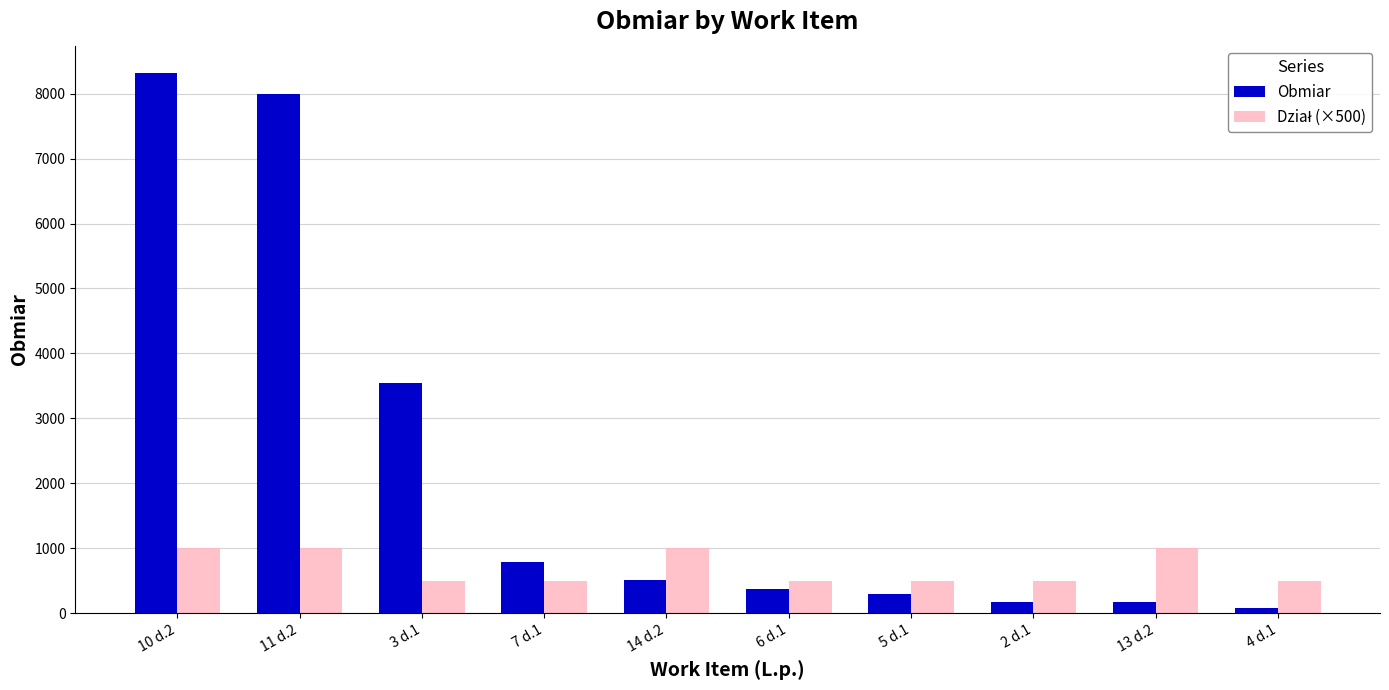

What value does the Obmiar series have at 10 d.2?

8322